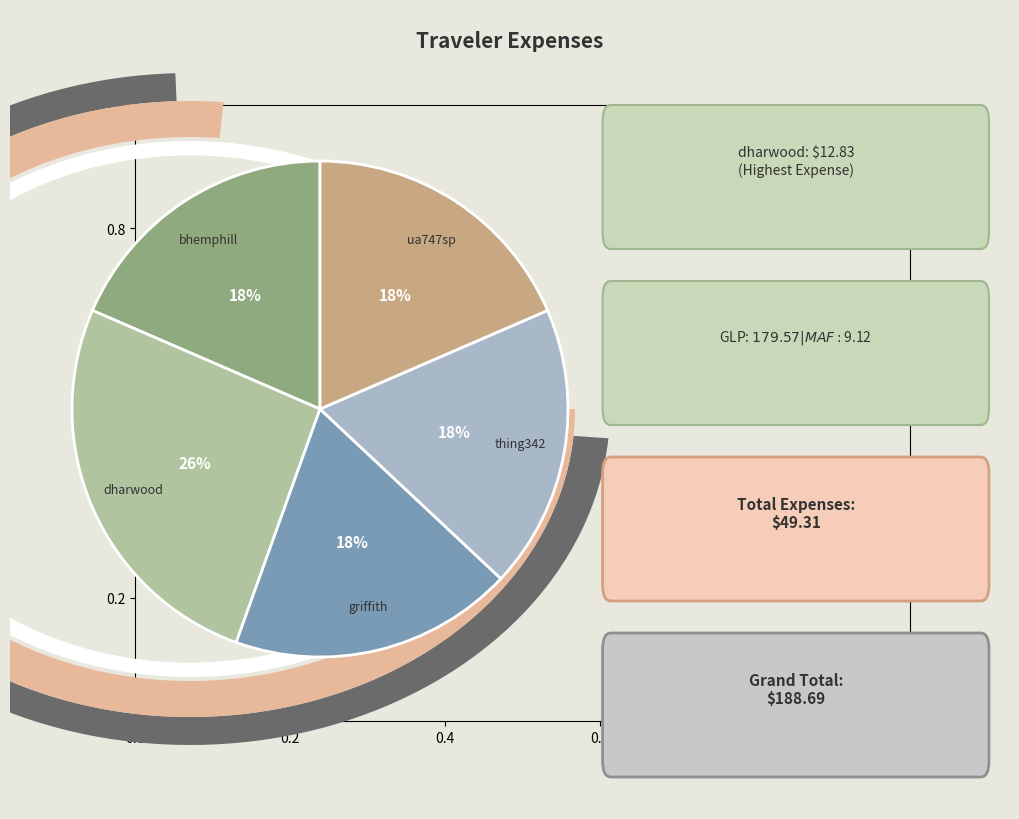

Which has a higher value, ua747sp or dharwood?

dharwood